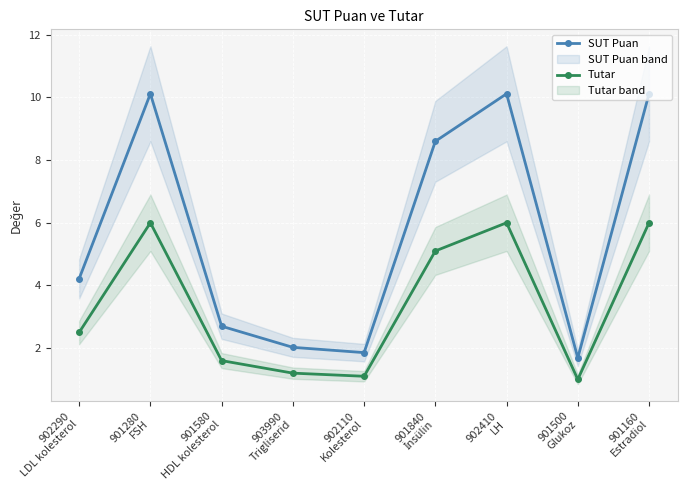

What is the label of the 8th point from the left?

901500
Glukoz